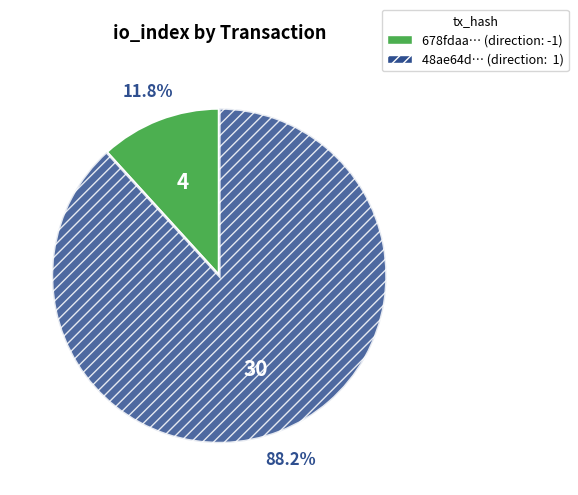

Is there a majority slice in this chart?

Yes